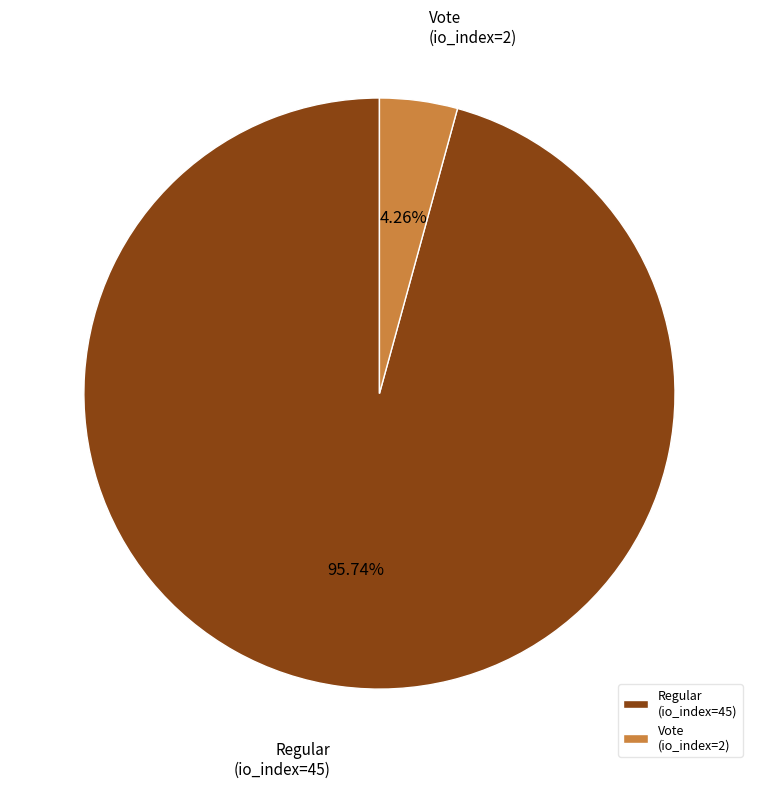

Does Regular (io_index=45) account for over 50% of the chart?

Yes